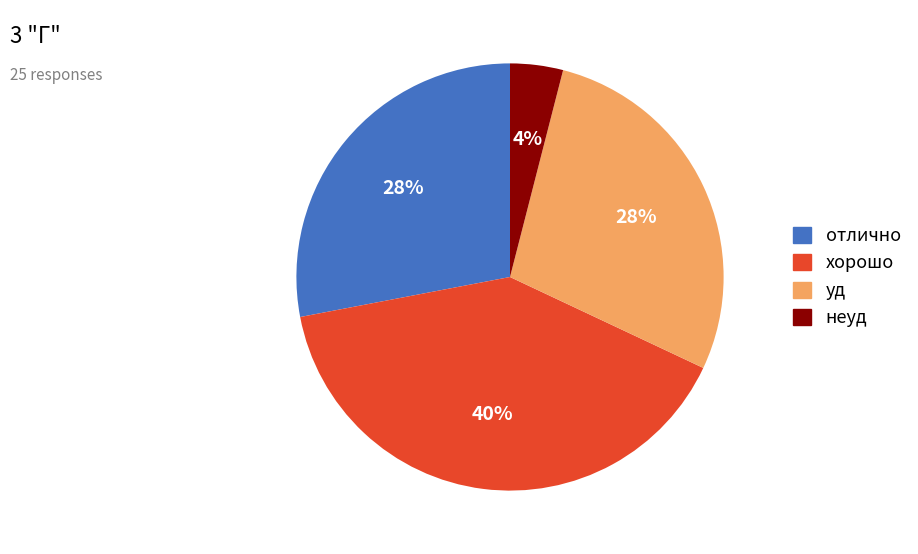

Which slice is the largest?

хорошо